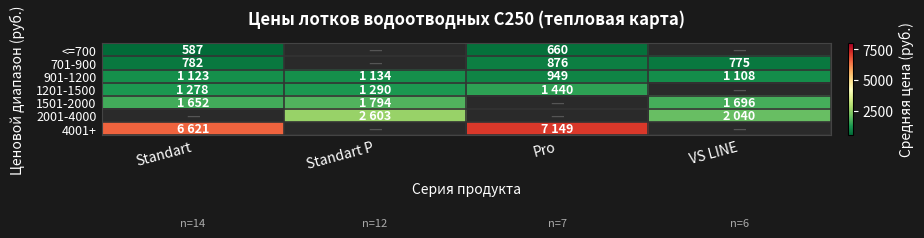

What is the sum of the 1201-1500 values at Standart and Pro?

2718.0